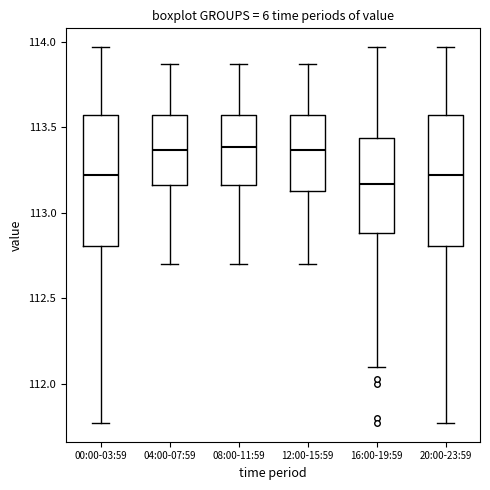

Reading left to right, read every box against the y-axis: the position of its median line, the range the box covers, and the ends of its whiskers. The values are not printed on the chart, so give them approximately, as read against the axis.

00:00-03:59: median 113.20, box 112.80 to 113.55, whiskers 111.75 to 113.95
04:00-07:59: median 113.35, box 113.15 to 113.55, whiskers 112.70 to 113.85
08:00-11:59: median 113.40, box 113.15 to 113.55, whiskers 112.70 to 113.85
12:00-15:59: median 113.35, box 113.15 to 113.55, whiskers 112.70 to 113.85
16:00-19:59: median 113.15, box 112.90 to 113.45, whiskers 112.10 to 113.95
20:00-23:59: median 113.20, box 112.80 to 113.55, whiskers 111.75 to 113.95